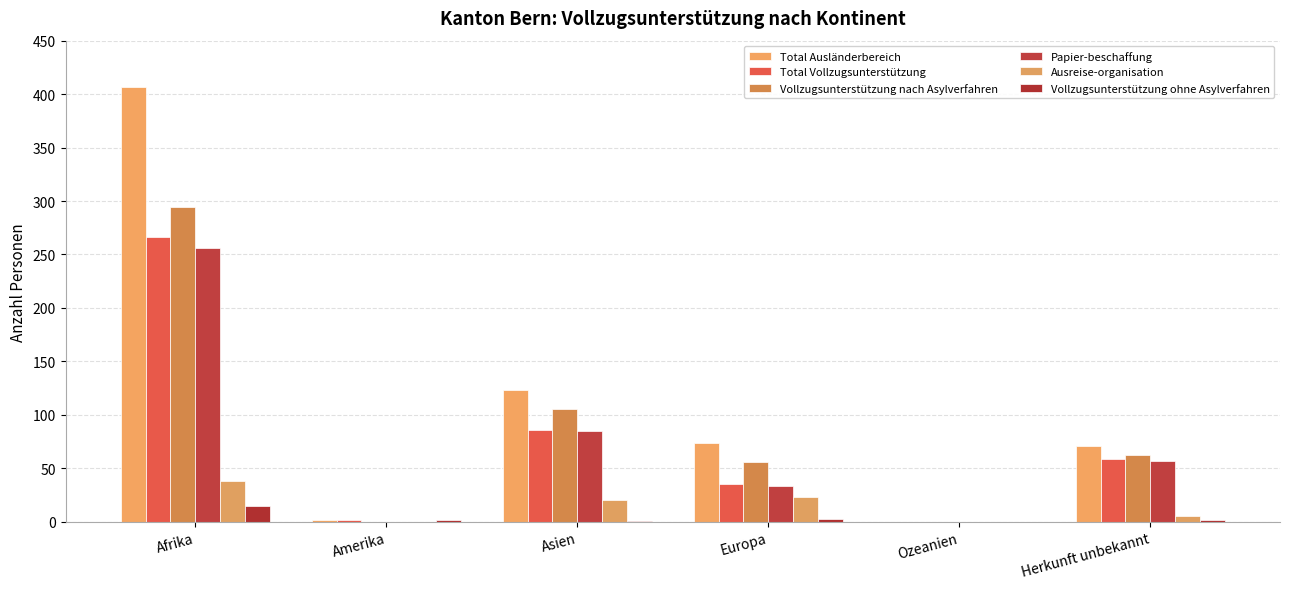

What is the difference between the maximum and minimum values in the Total Vollzugsunterstützung series?

266